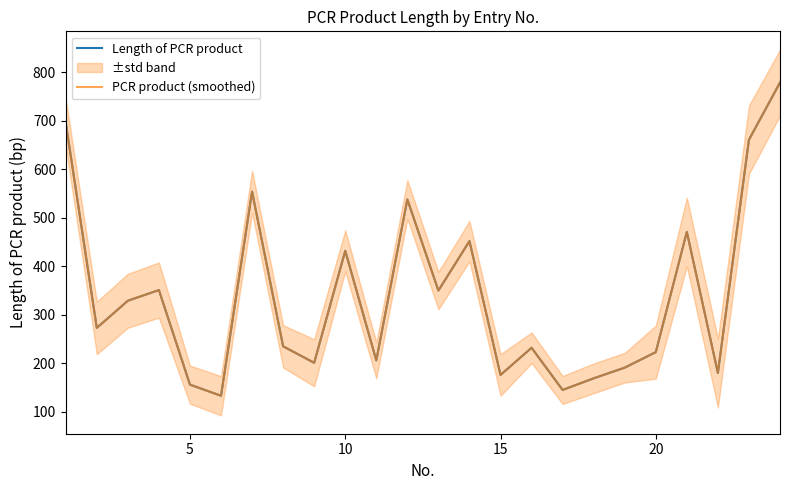

How many values in the Length of PCR product series exceed 273?

11